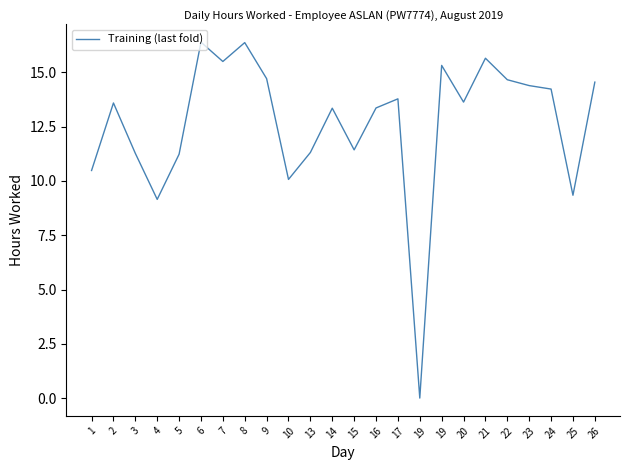

What is the change in value from 14 to 19?

-13.3